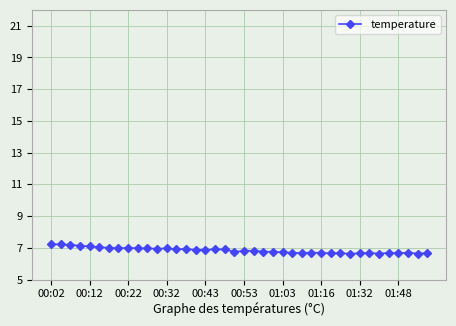

What is the value of the 3rd point from the left?

7.2